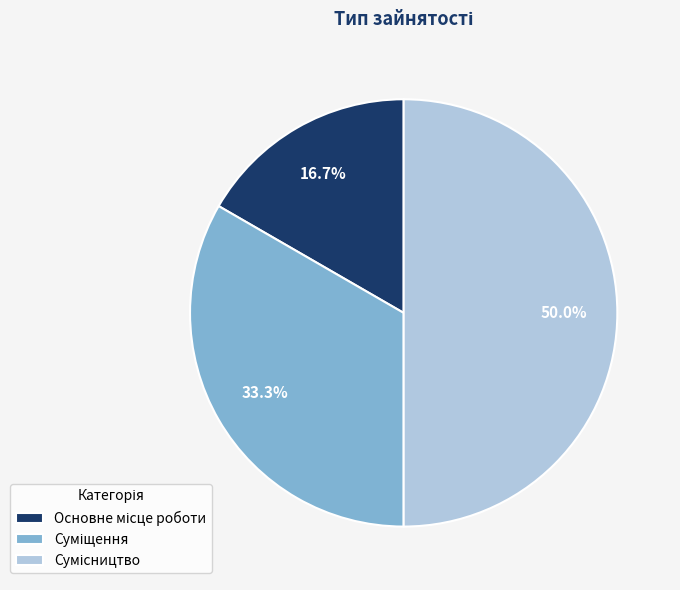

To the nearest percent, what percentage of the pie is Суміщення?

33%